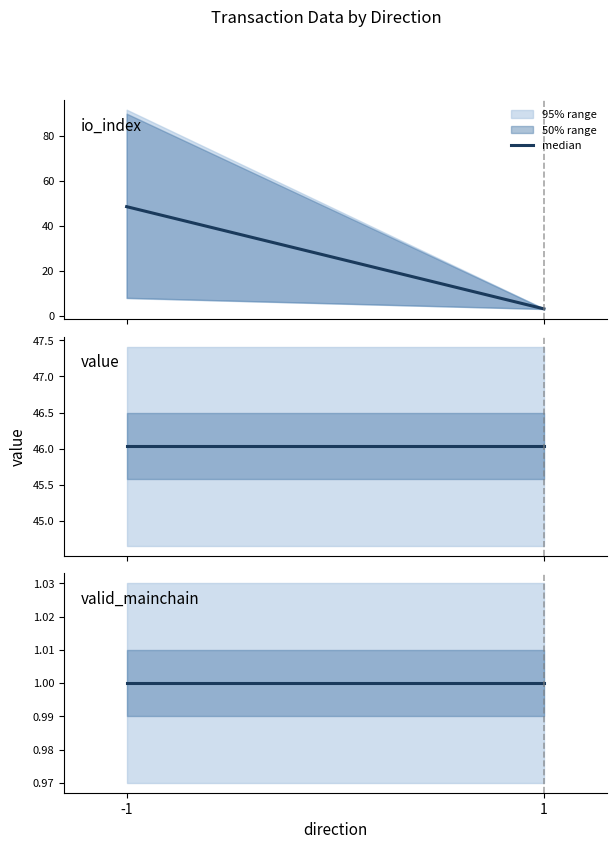

True or false: valid_mainchain and io_index cross at least once.

False